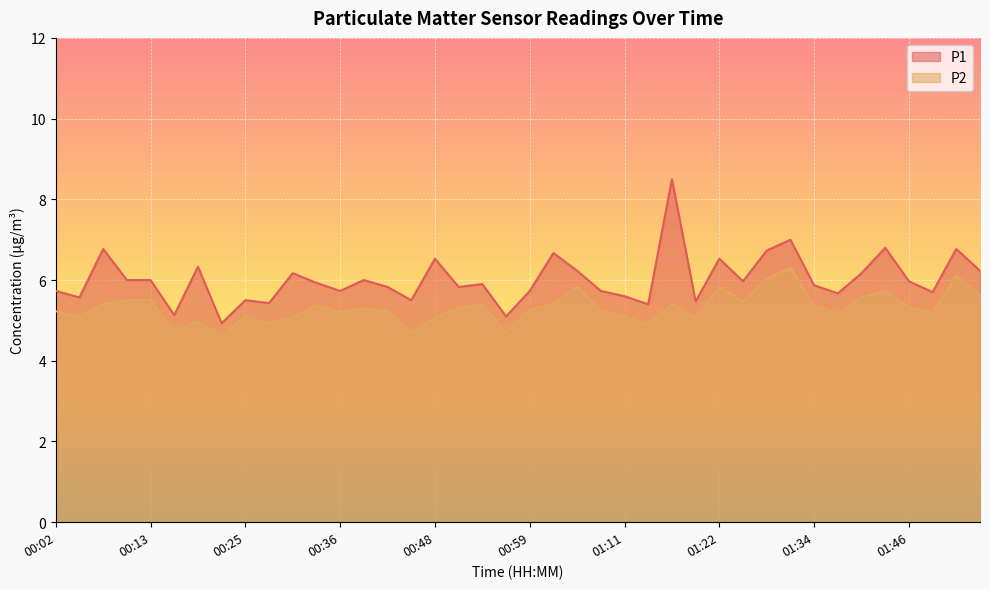

Which series has the largest range (max minus min)?

P1